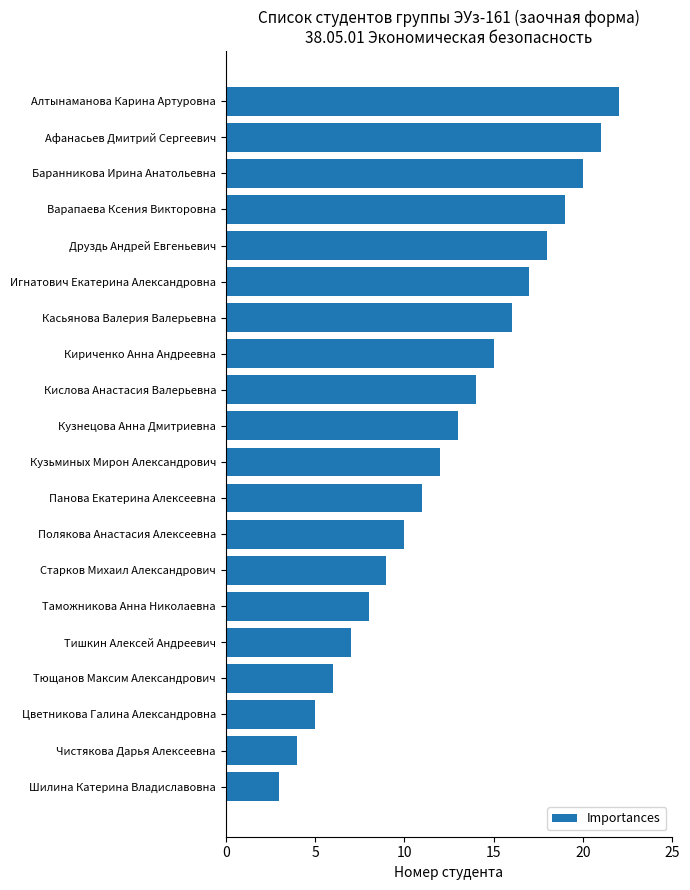

How many values are below 13?

10